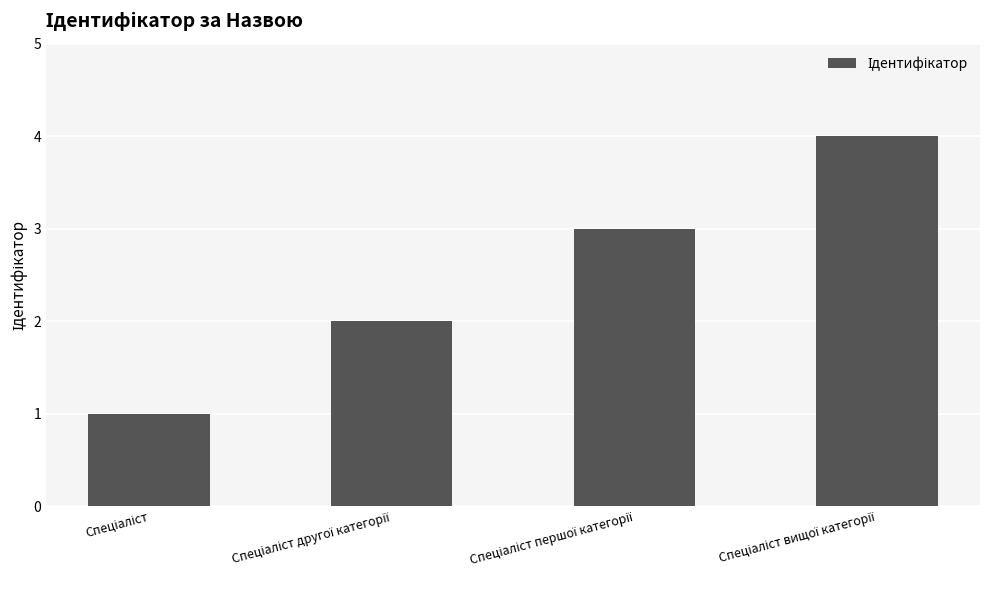

What is the greatest value displayed?

4